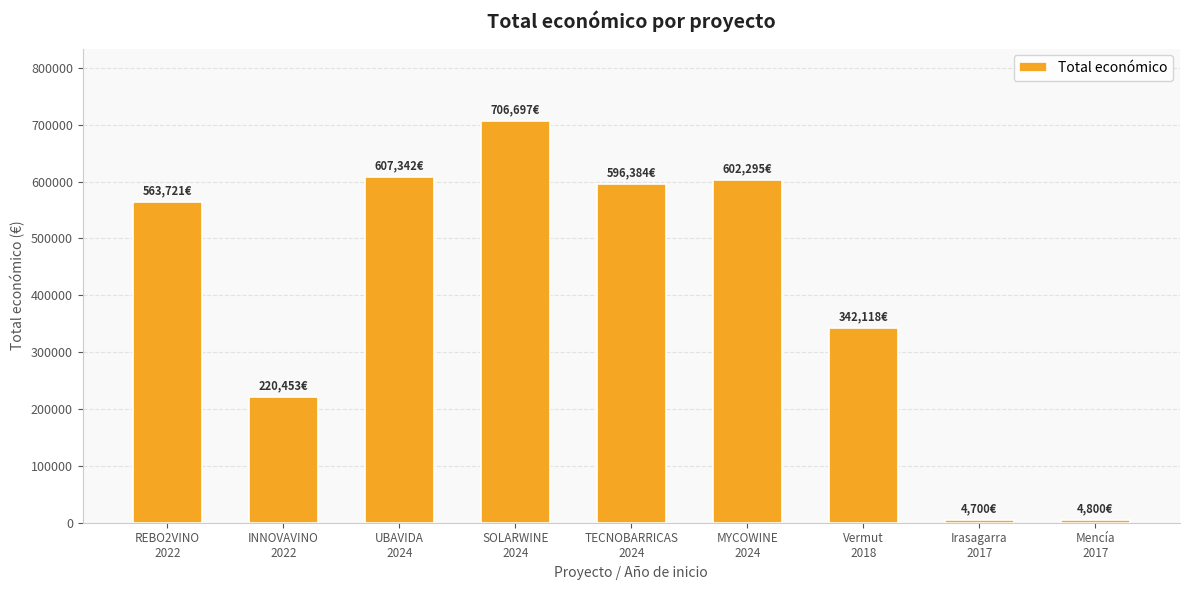

What is the greatest value displayed?

706697.0